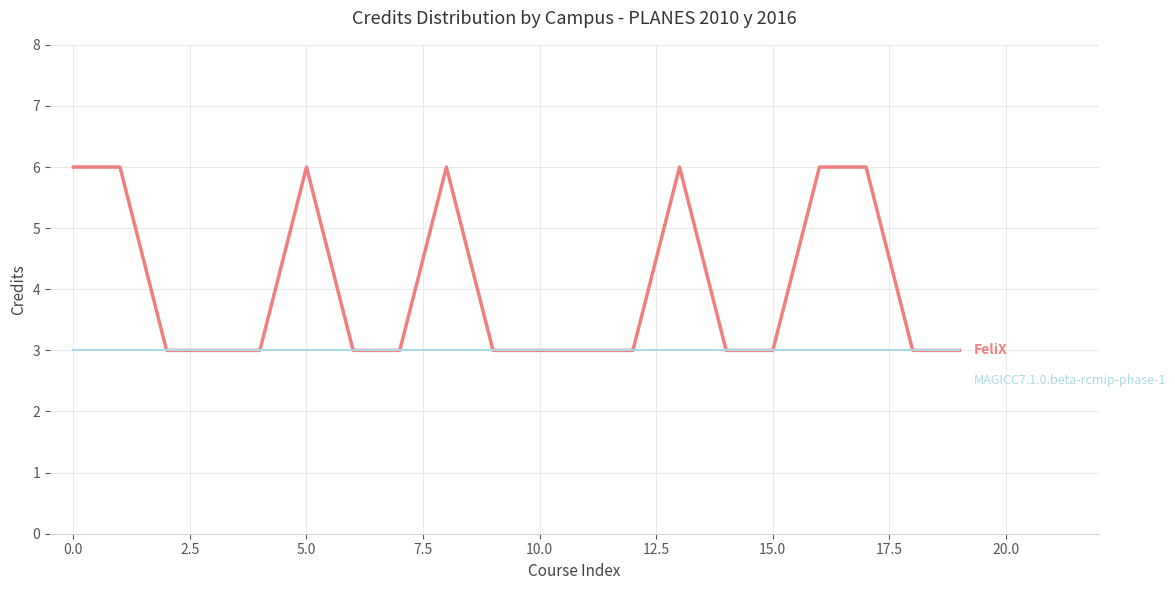

What is the minimum value shown in the chart?

3